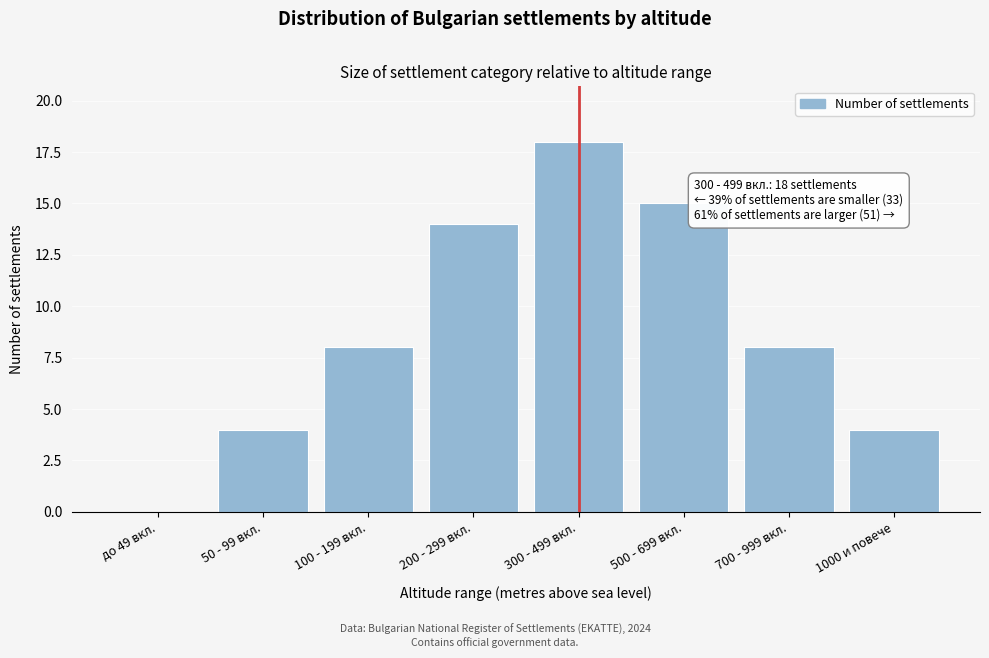

Reading right to left, list all the values displayed in this chart.

1000 и повече=4	700 - 999 вкл.=8	500 - 699 вкл.=15	300 - 499 вкл.=18	200 - 299 вкл.=14	100 - 199 вкл.=8	50 - 99 вкл.=4	до 49 вкл.=0